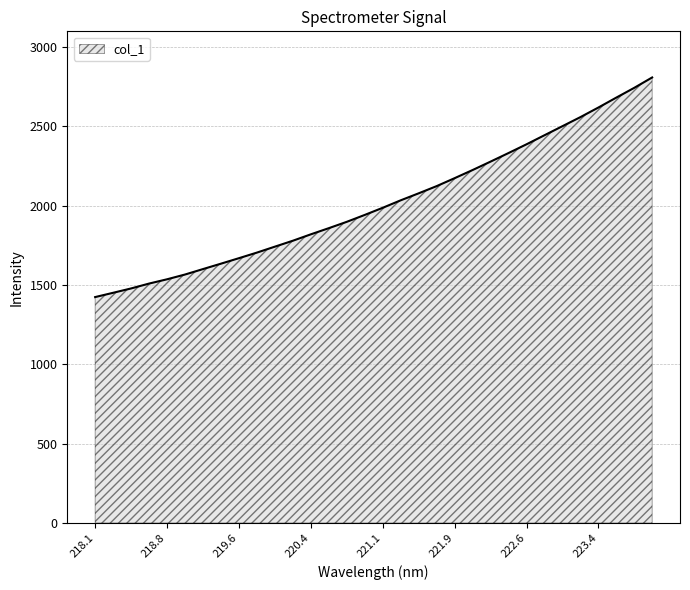

True or false: the data has more than 2 interior local peaks.

False